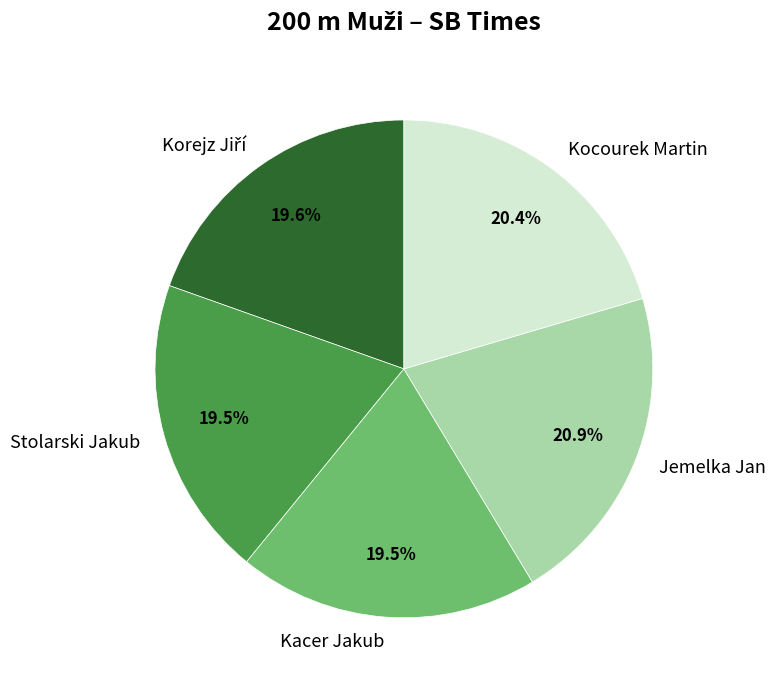

Is the sum of Jemelka Jan and Stolarski Jakub greater than half?

No